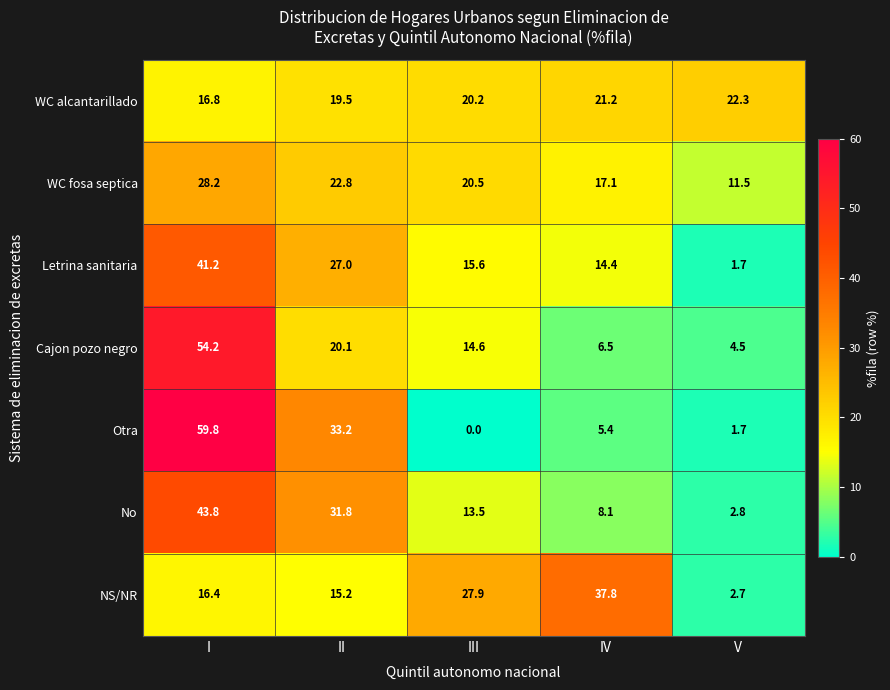

At which label is WC alcantarillado closest to 19?

II